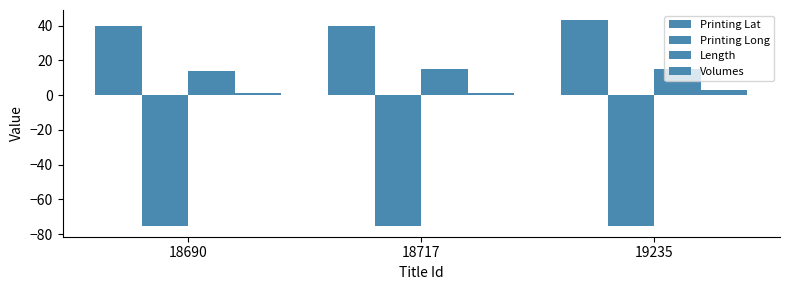

Rank the series at 19235 from lowest to highest value.

Printing Long, Volumes, Length, Printing Lat